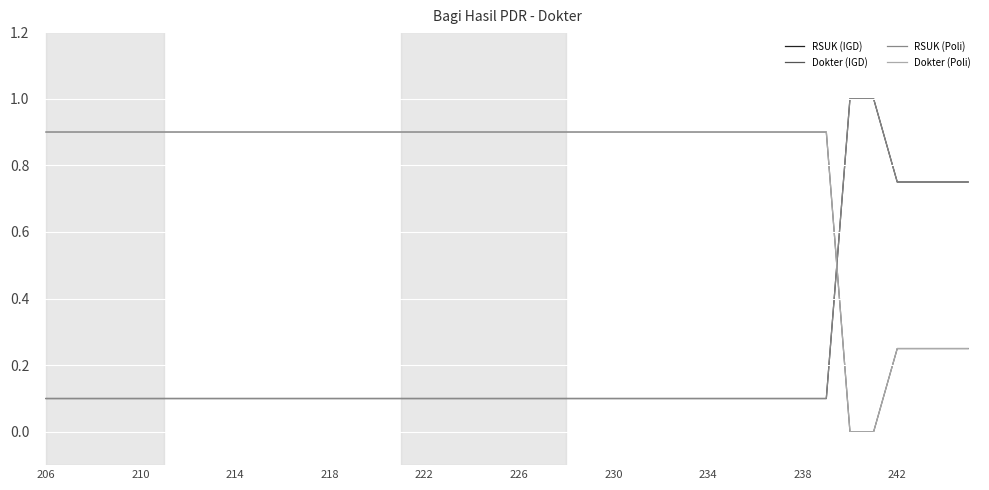

At which label does Dokter (Poli) reach its peak?

206